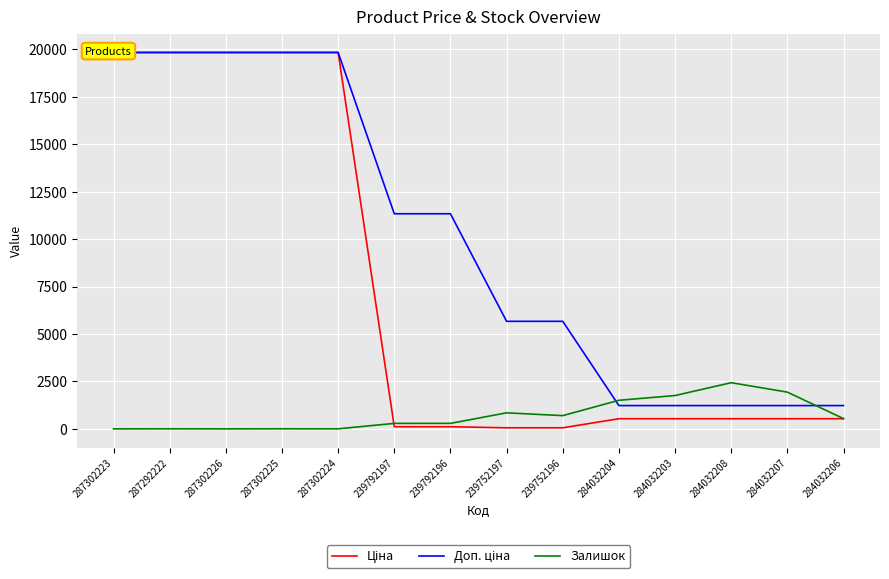

How many values in the Доп. ціна series exceed 11334?

5